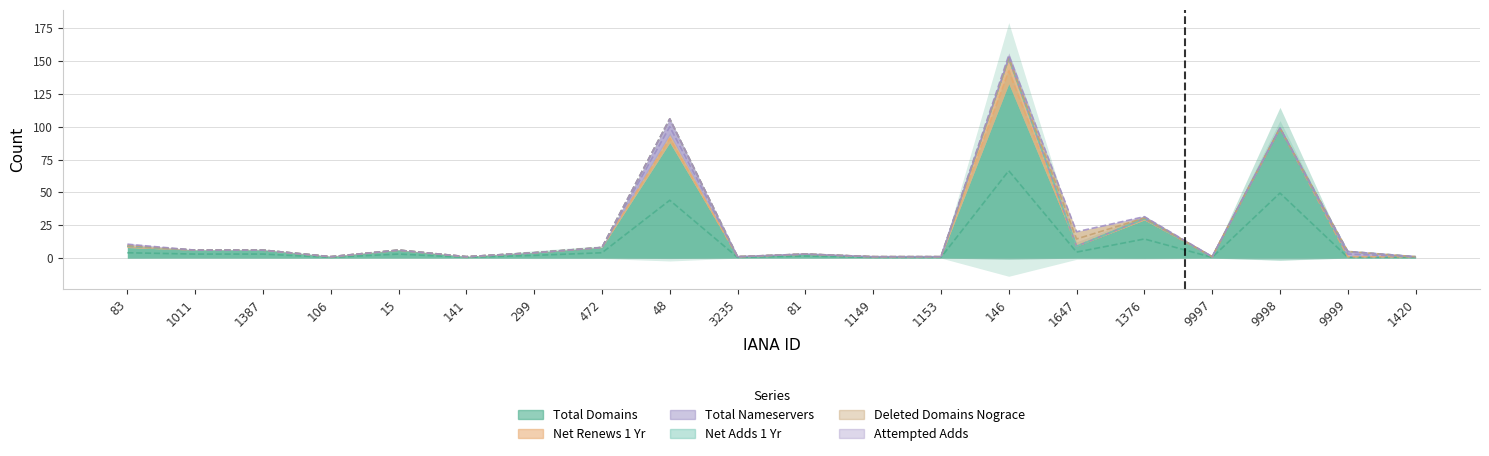

What is the label of the 19th point from the left?

9999